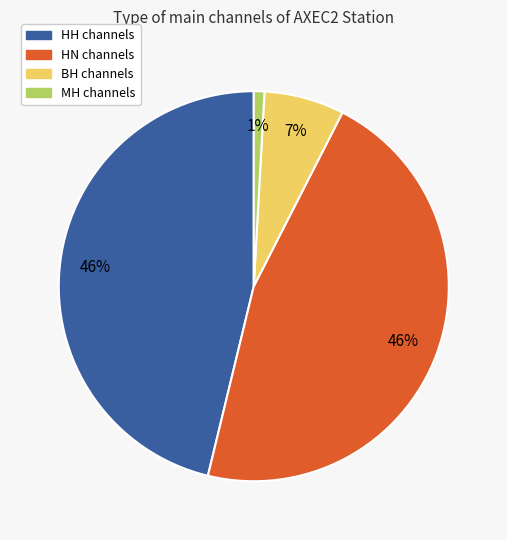

Does any single category account for the majority?

No